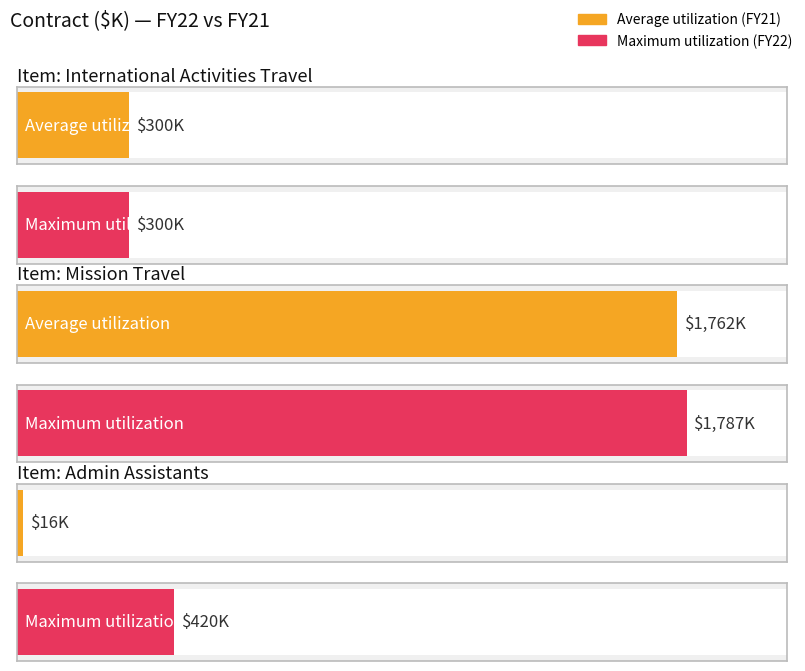

Which series has the largest total across all categories?

Maximum utilization